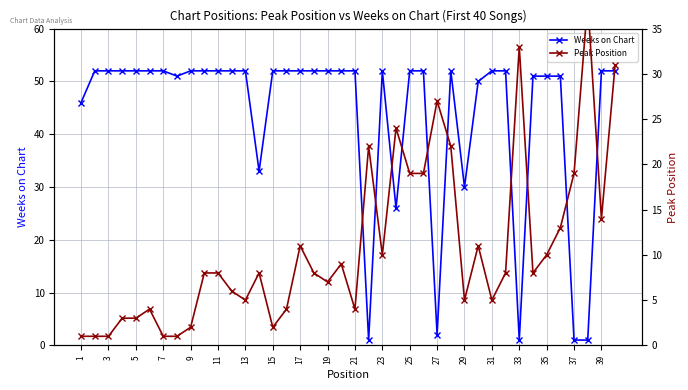

What are all the series names shown in the legend?

Weeks on Chart, Peak Position